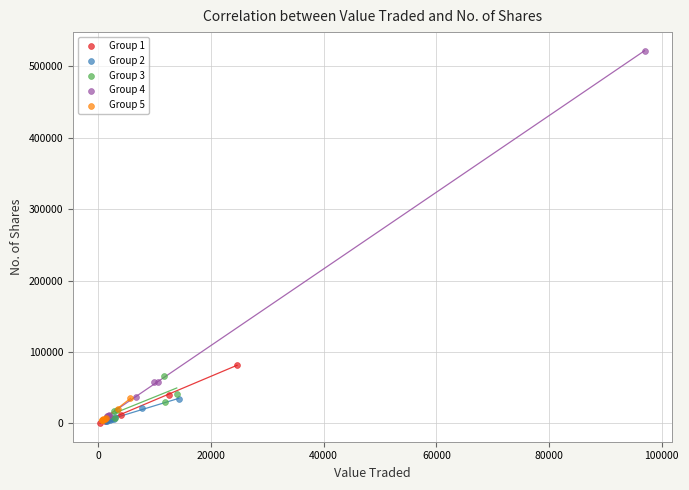

Which series contains the highest Y value?

Group 4